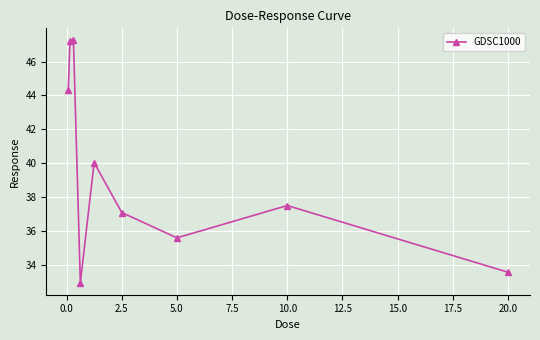

How many lines are shown in the chart?

1